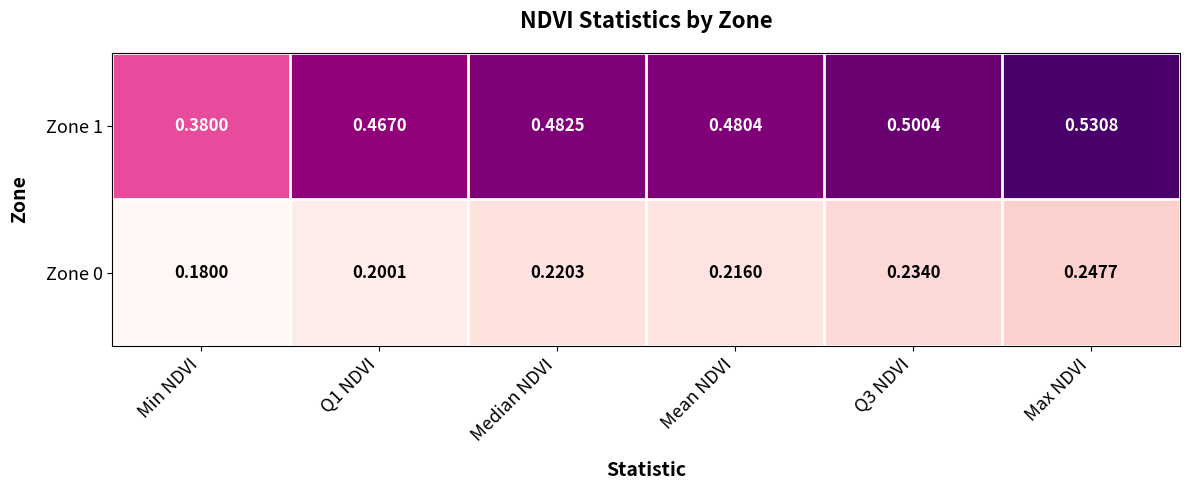

Is the value of Zone 0 at Min NDVI greater than the value of Zone 1 at Median NDVI?

No